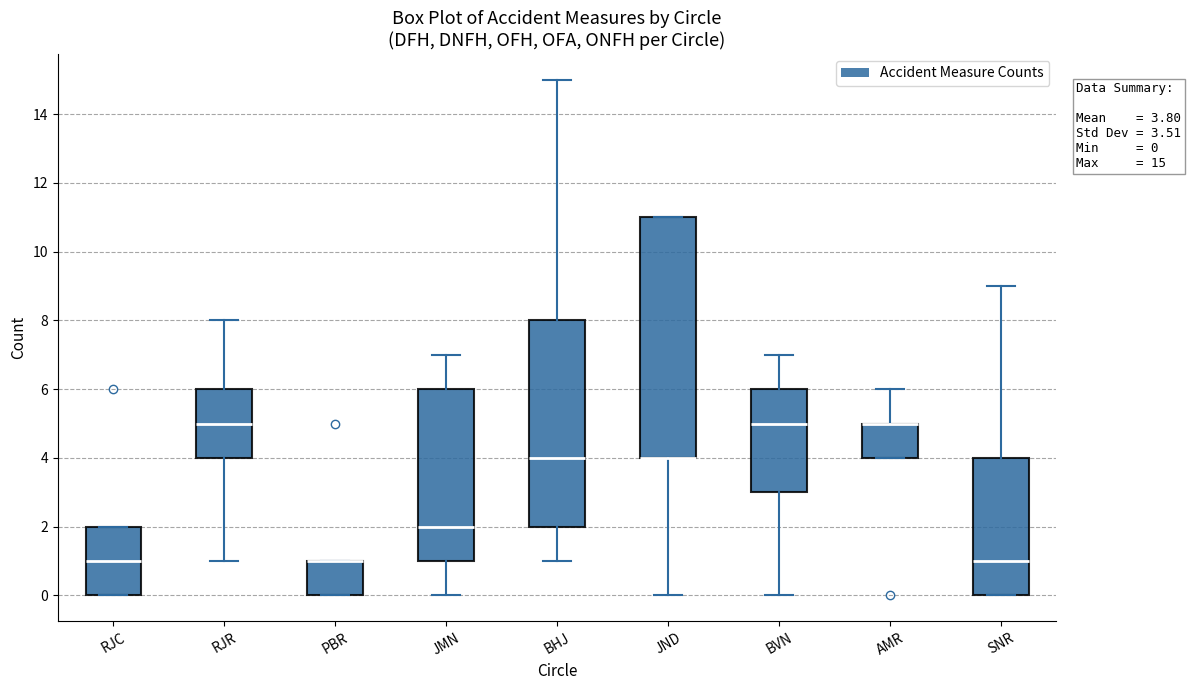

Which box is the tallest, from its lower edge to its upper edge?

JND